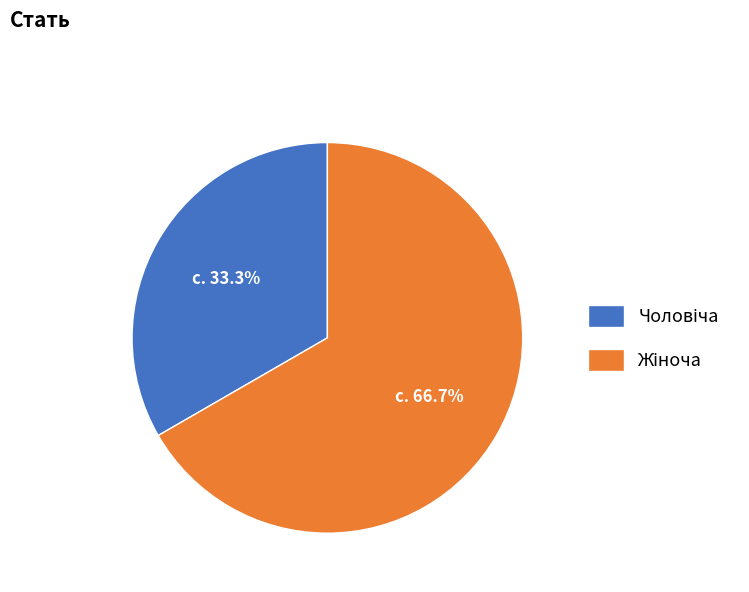

Does any single category account for the majority?

Yes